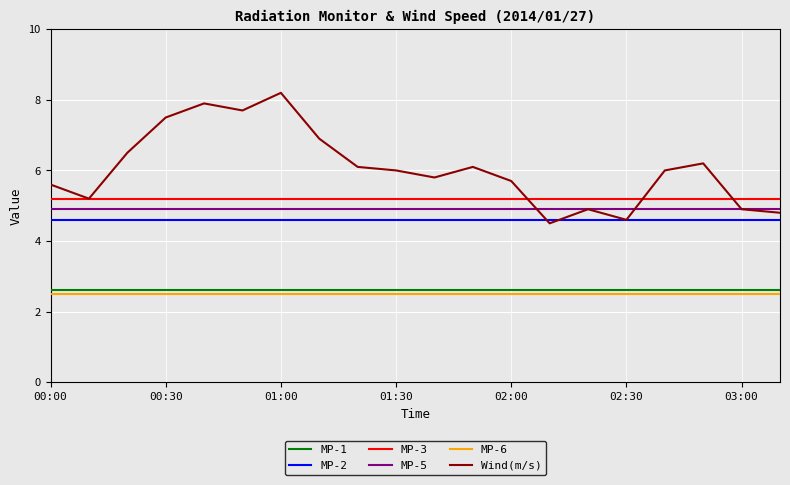

Which series has the largest total across all categories?

Wind(m/s)